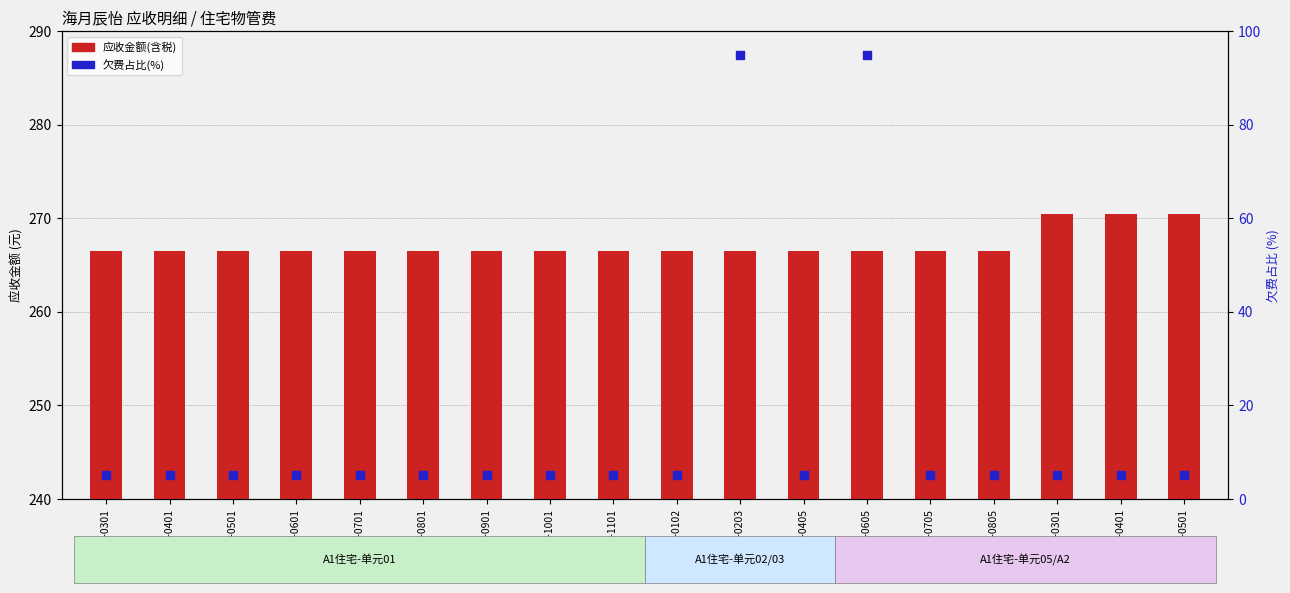

What is the total value across all series at A1-01-1101?

271.5